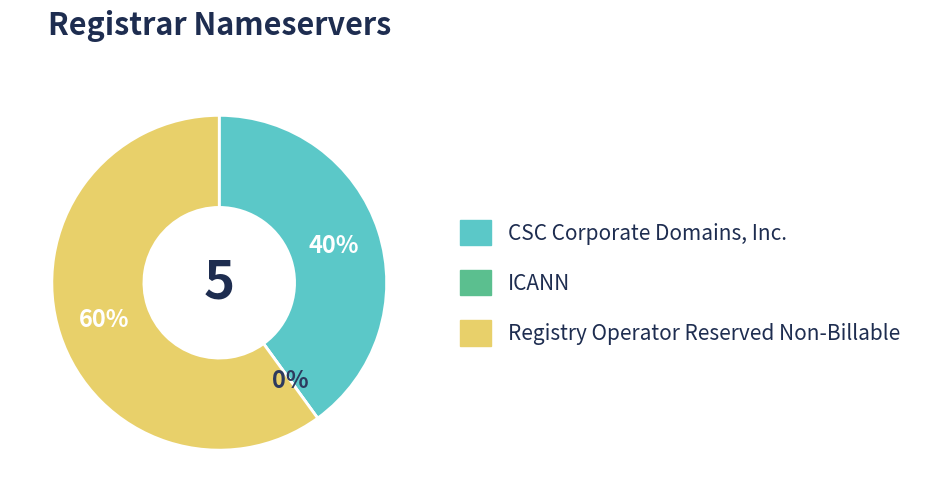

What is the change in value from CSC Corporate Domains, Inc. to ICANN?

-2